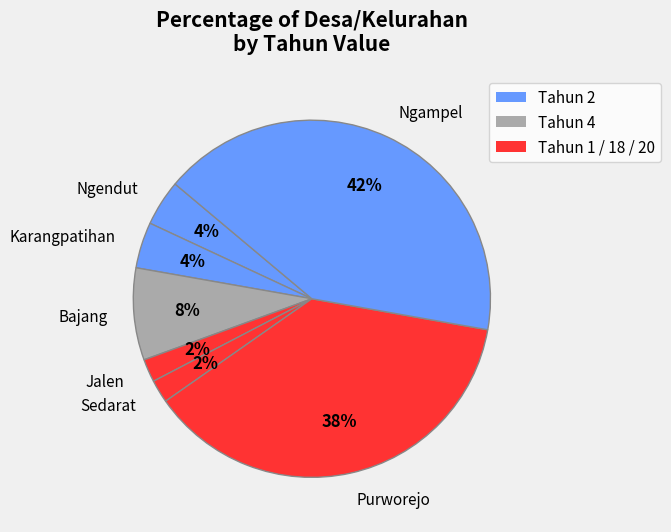

Which category has the biggest portion of the pie?

Ngampel